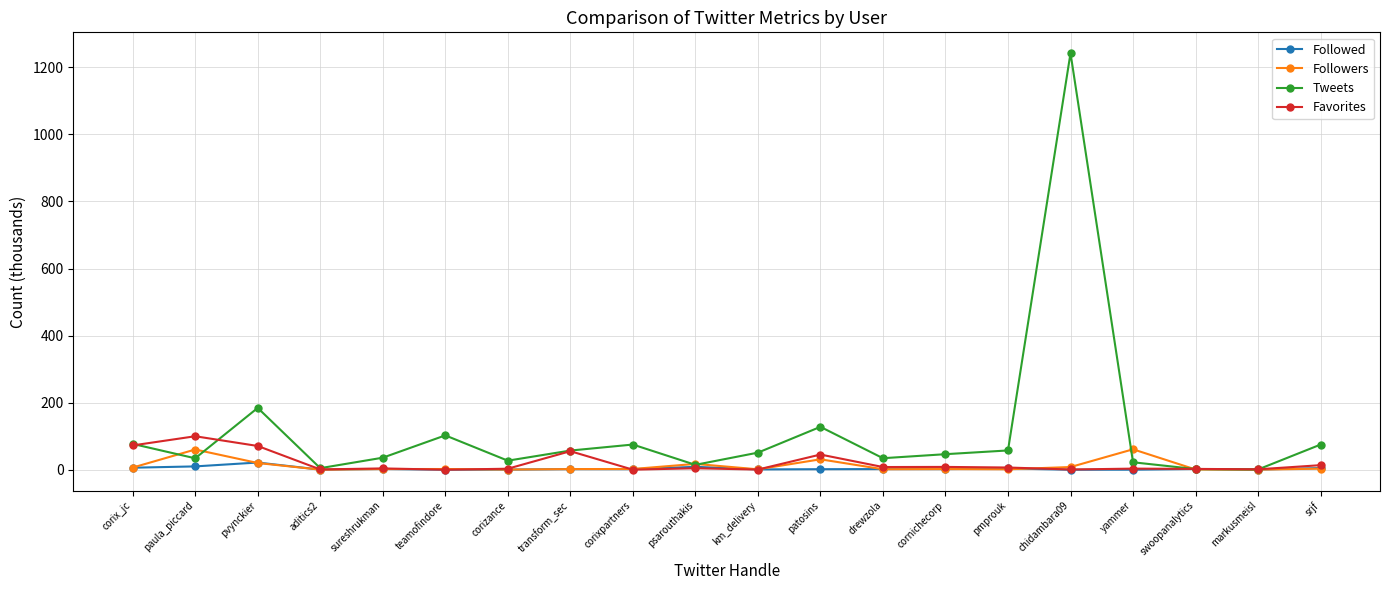

The value of Tweets at srjf is 75.0. True or false?

True